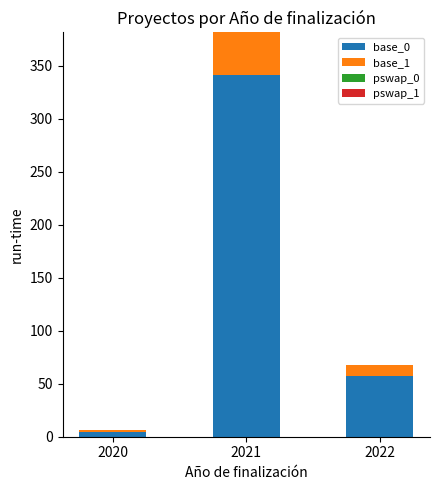

The value of base_0 at 2022 is 29.2. True or false?

False